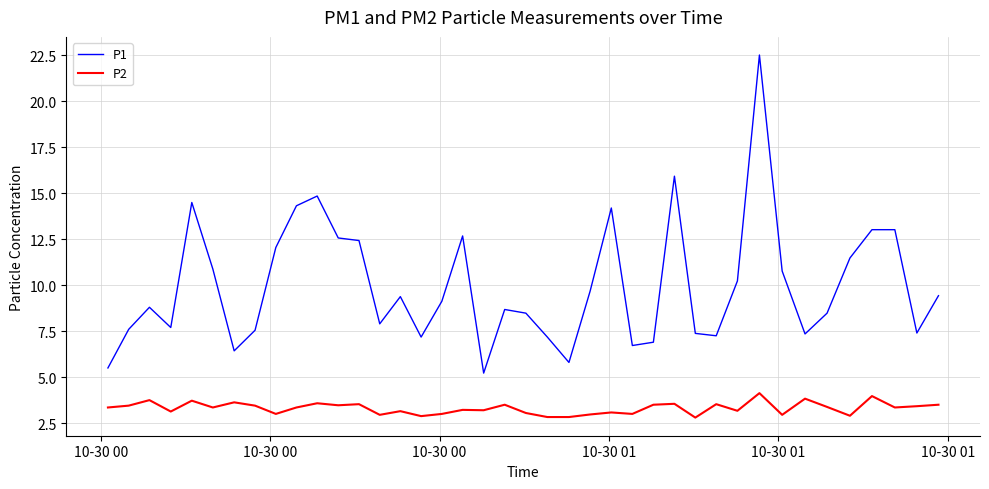

Rank the series by their average value, from lowest to highest.

P2, P1